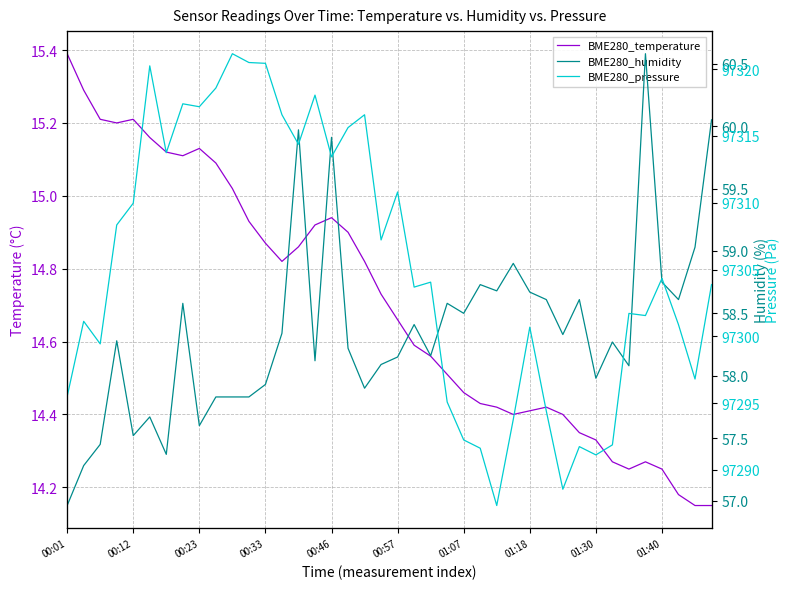

What is the maximum value shown in the chart?

97321.2